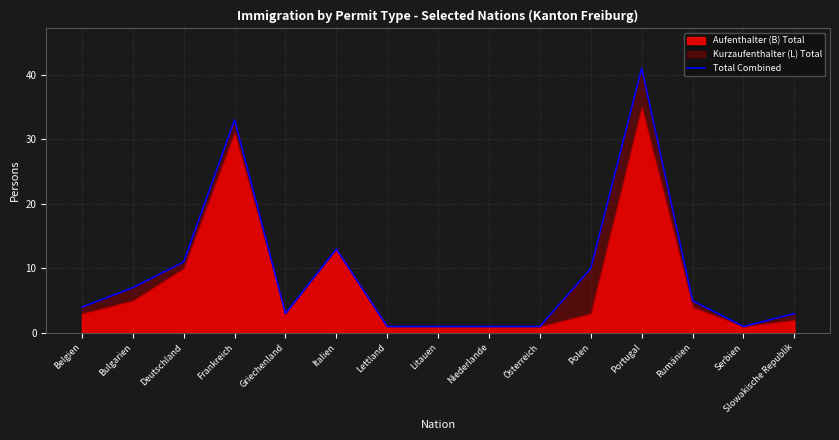

What is the value of the 9th point from the left?

1